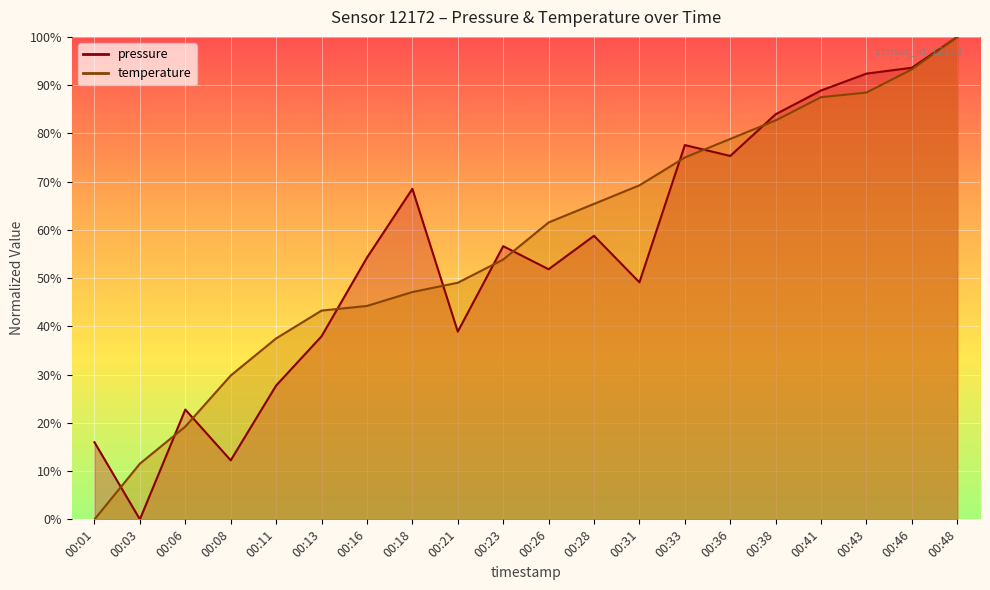

List the series in order of their peak value, highest first.

pressure, temperature